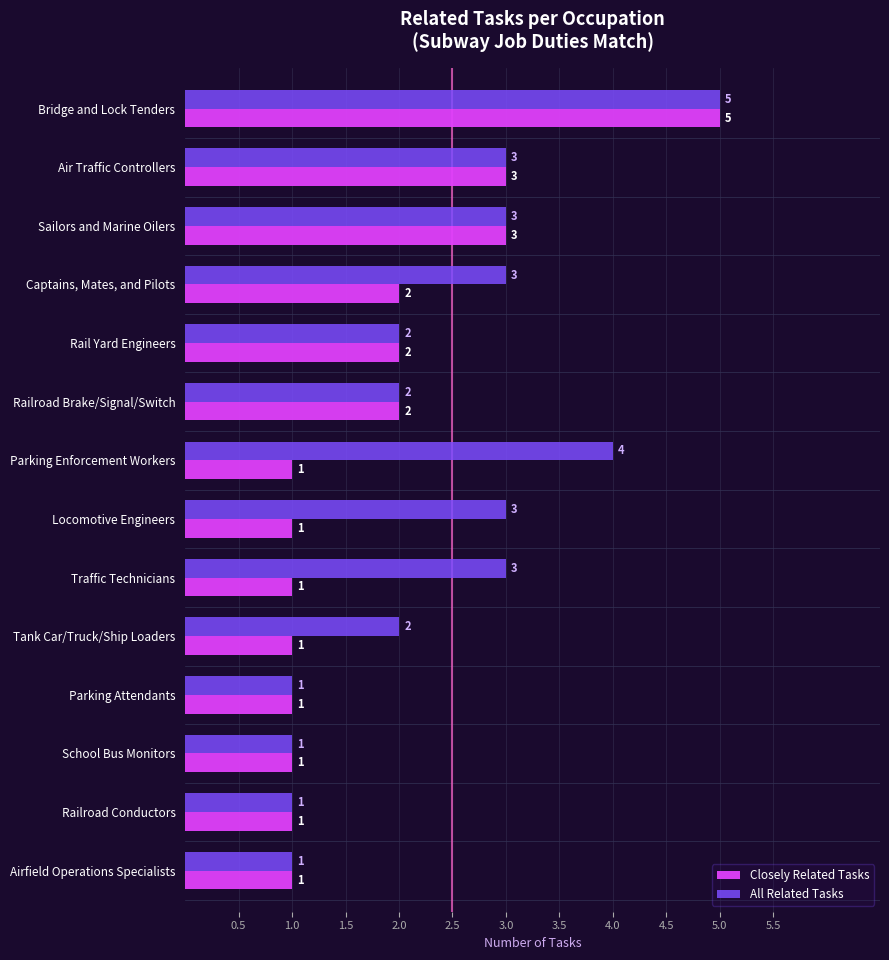

Count the All Related Tasks values in the range 1 to 3.

12